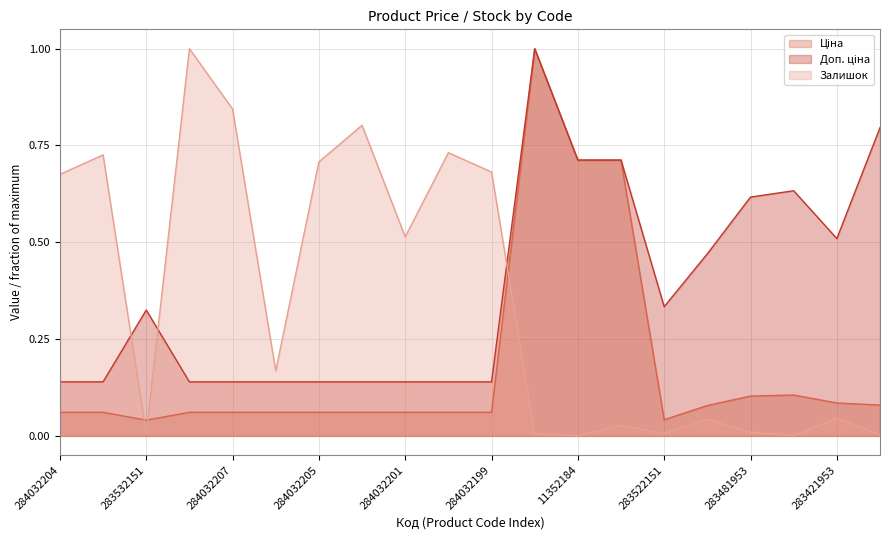

What is the value of the Доп. ціна point at the 10th from the left?

0.1